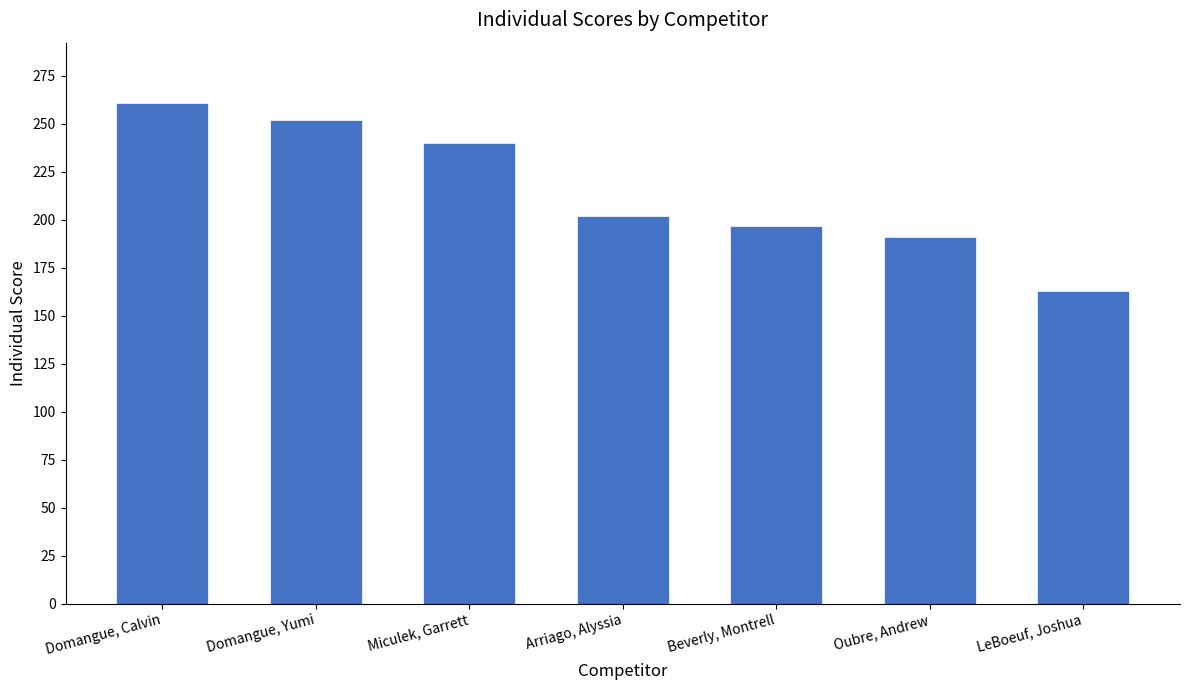

What is the value of the 4th bar from the left?

202